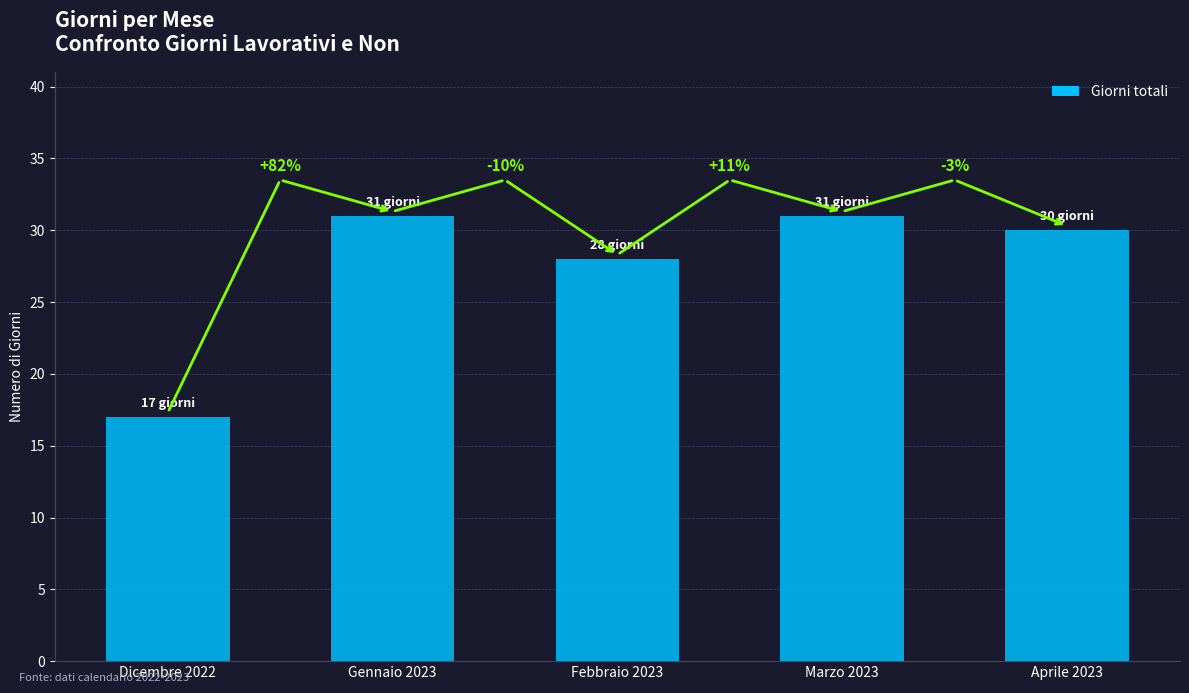

What value does the data have at Febbraio 2023?

28